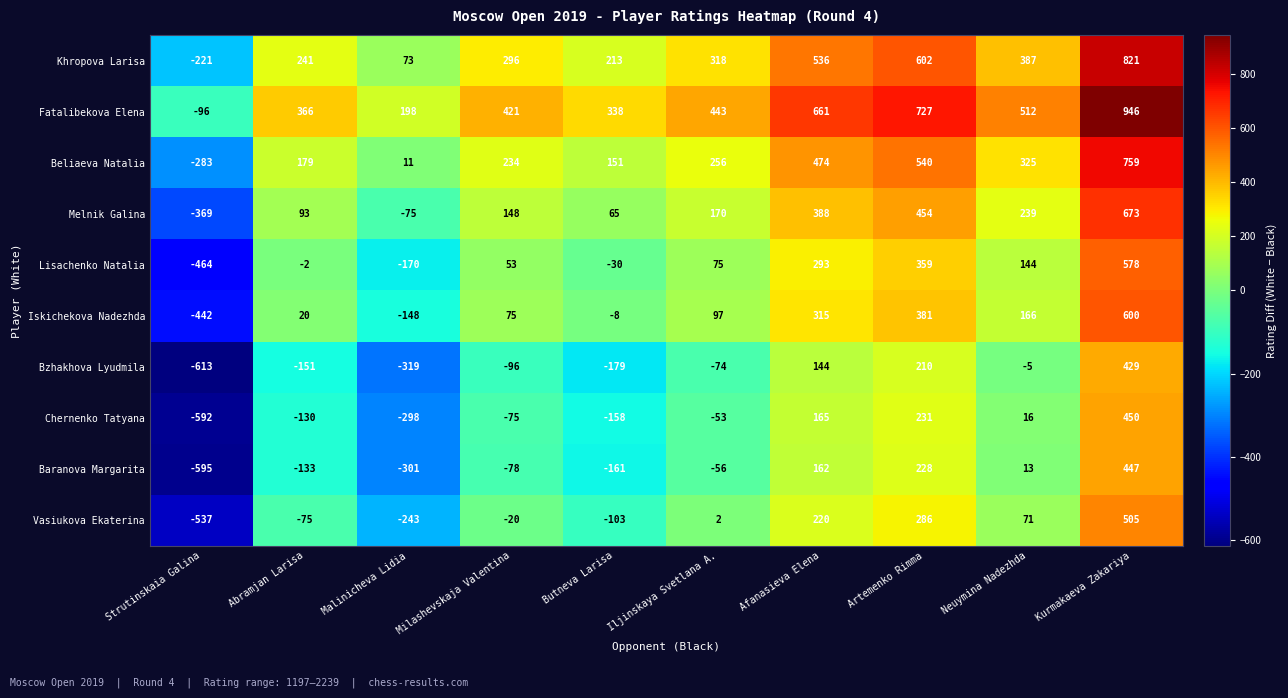

What is the total value across all series at Artemenko Rimma?

4018